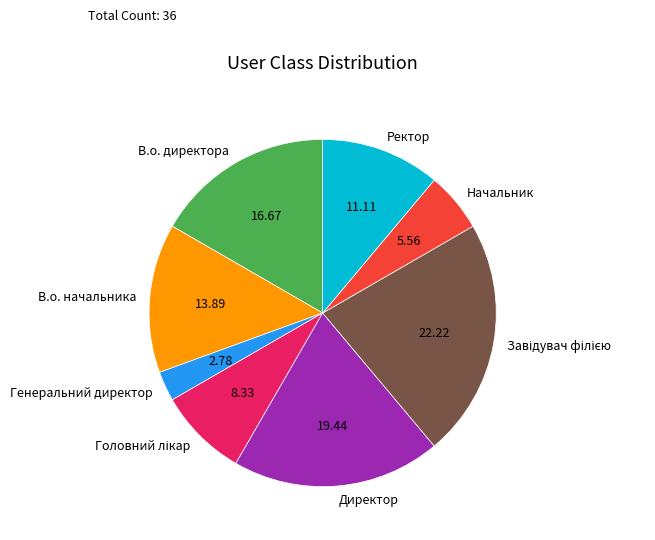

Which category has the smallest portion of the pie?

Генеральний директор